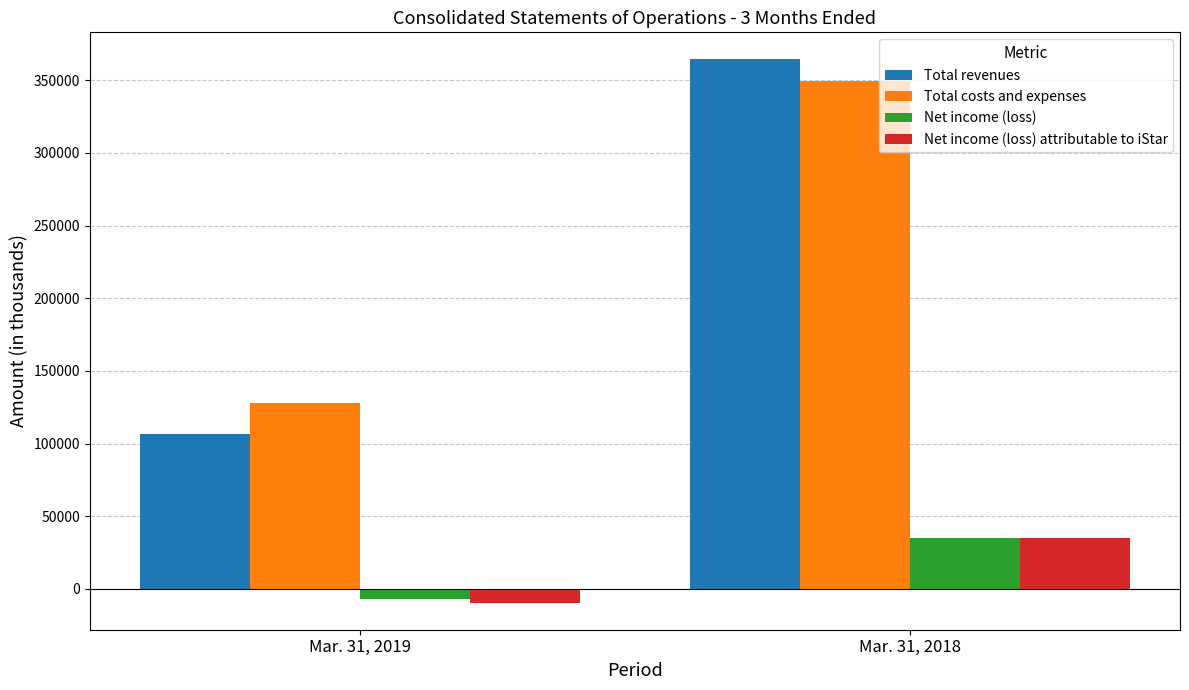

Does the chart contain any negative values?

Yes